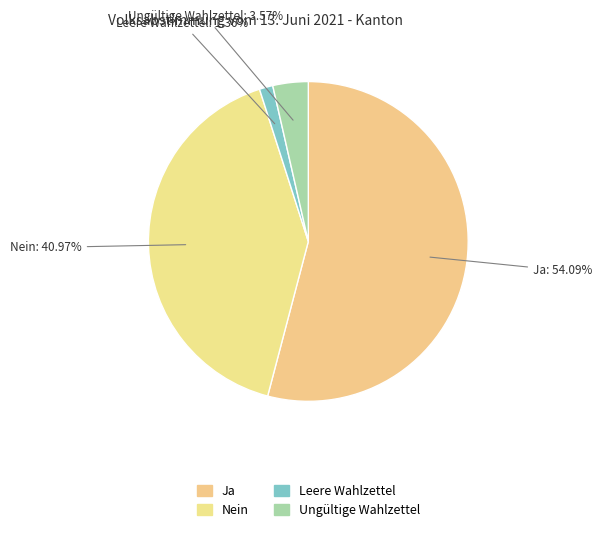

What is the ratio of the value at Ja to the value at Nein?

1.3